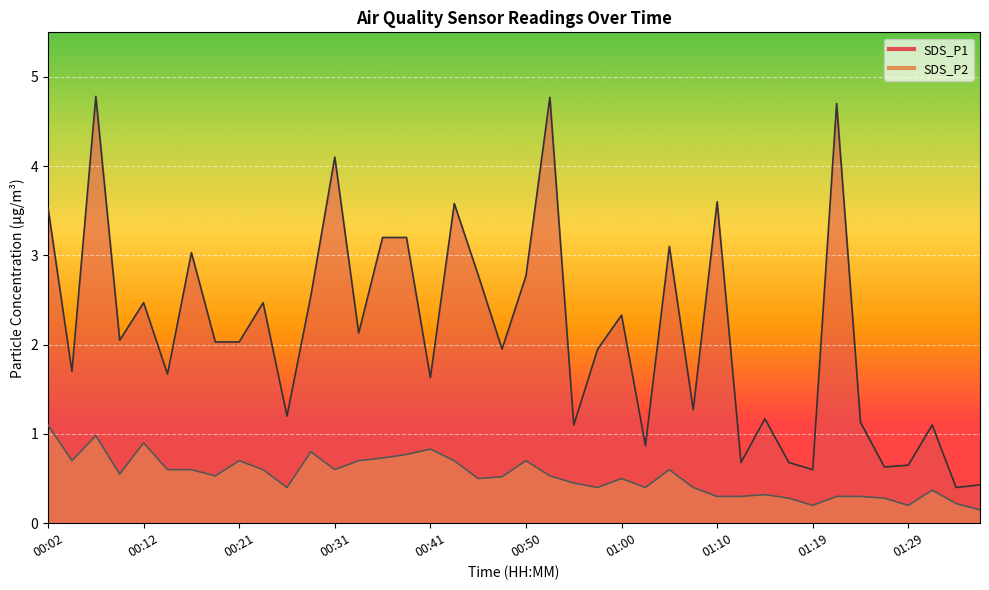

Between 01:03 and 00:12, which is larger?

00:12